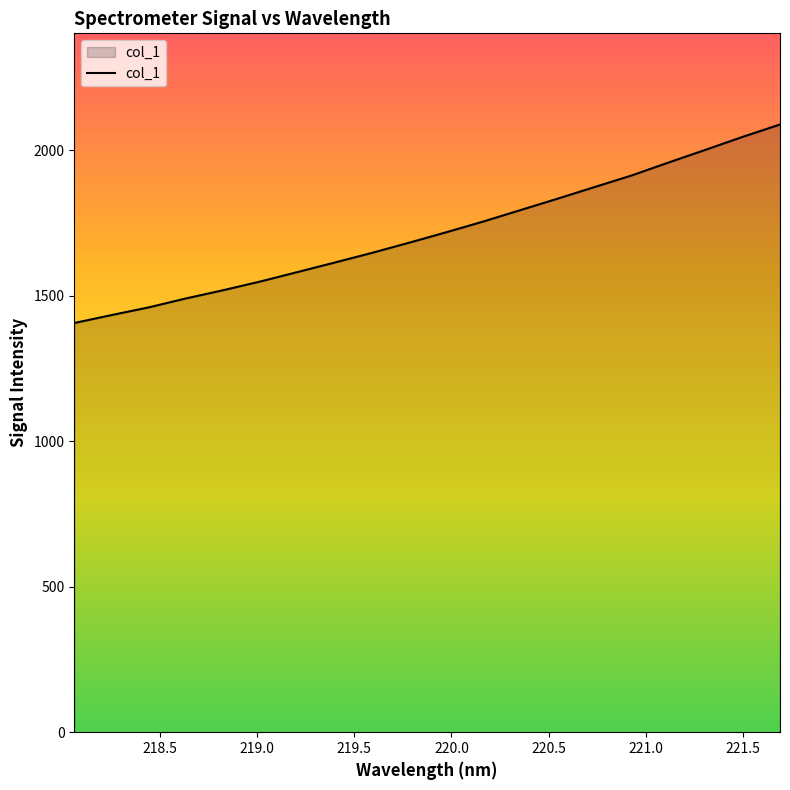

What is the difference between the maximum and minimum values?

682.3